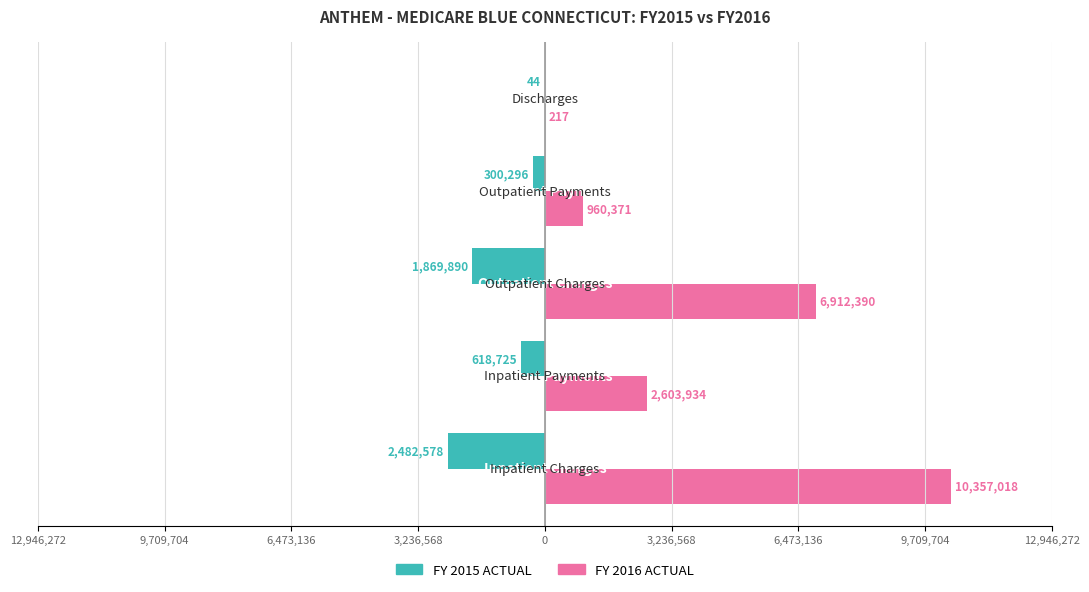

What are all the series names shown in the legend?

FY 2015 ACTUAL, FY 2016 ACTUAL